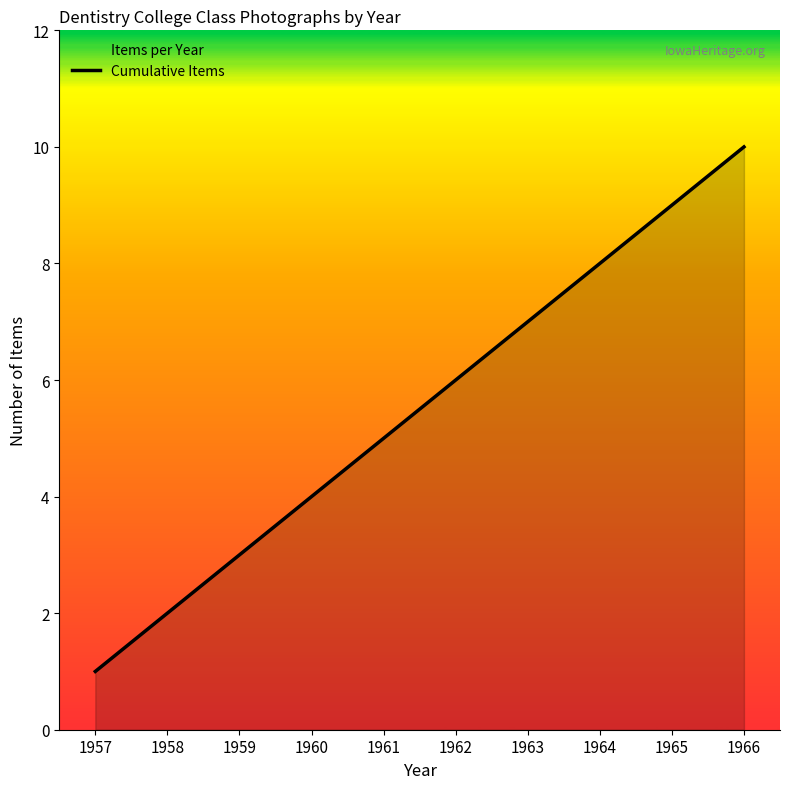

Rank the categories by value from highest to lowest.

1966, 1965, 1964, 1963, 1962, 1961, 1960, 1959, 1958, 1957